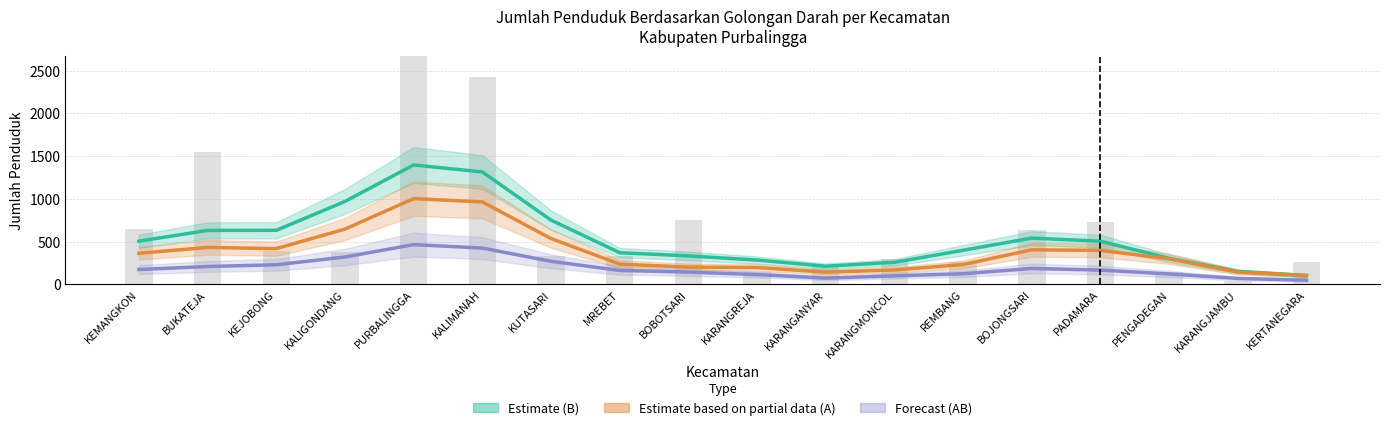

The value of Forecast (AB) at BOBOTSARI is 223.3. True or false?

False